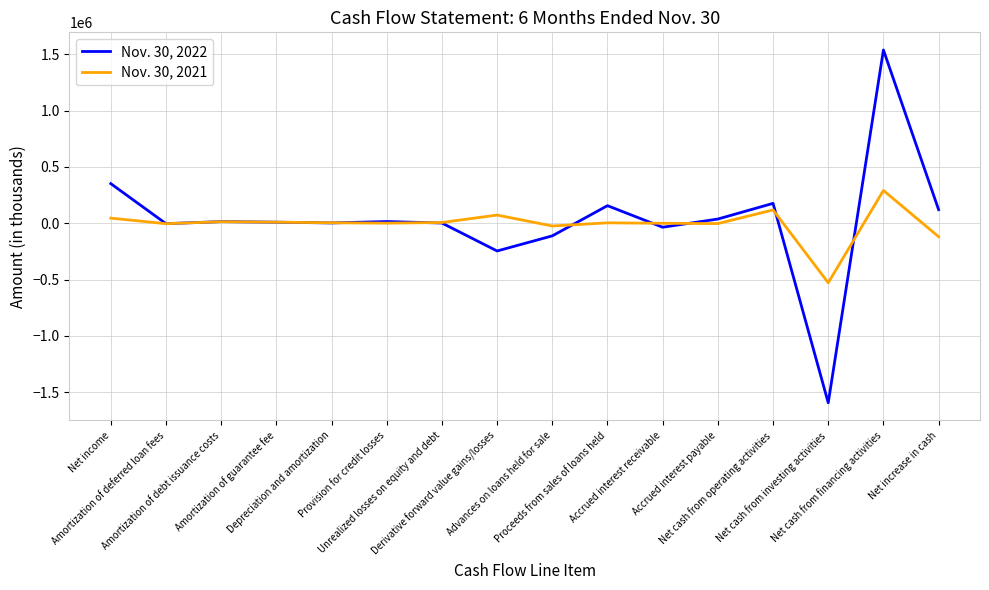

Which series has the largest total across all categories?

Nov. 30, 2022